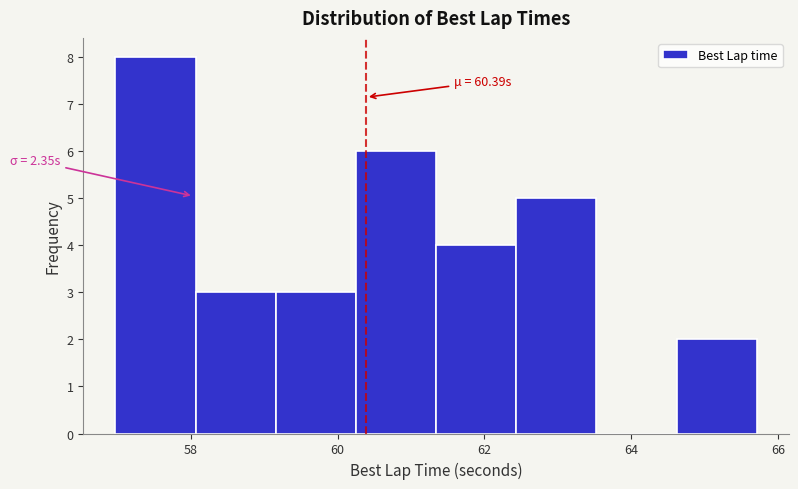

Over which range of the x-axis is the bar tallest?

57.0 to 58.0